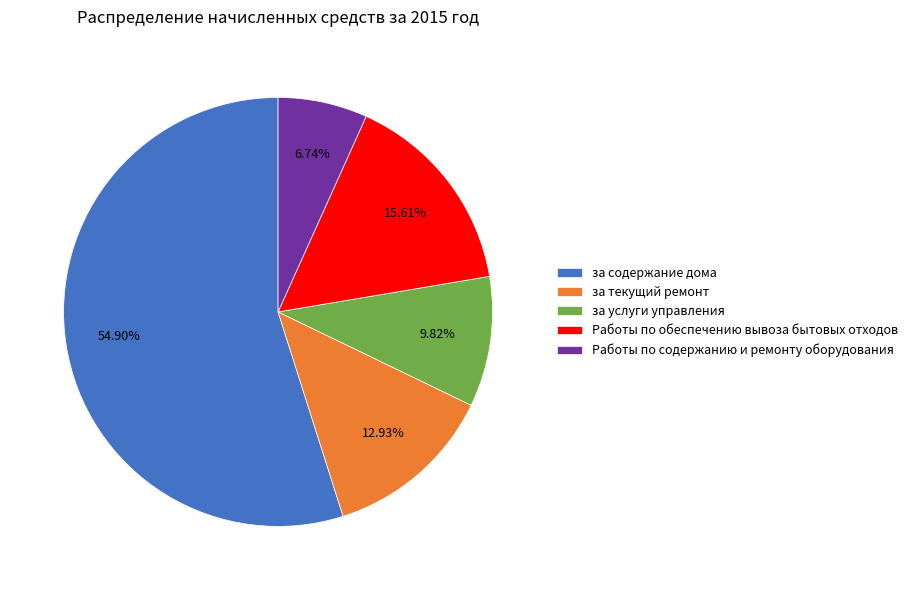

Which slice is the largest?

за содержание дома